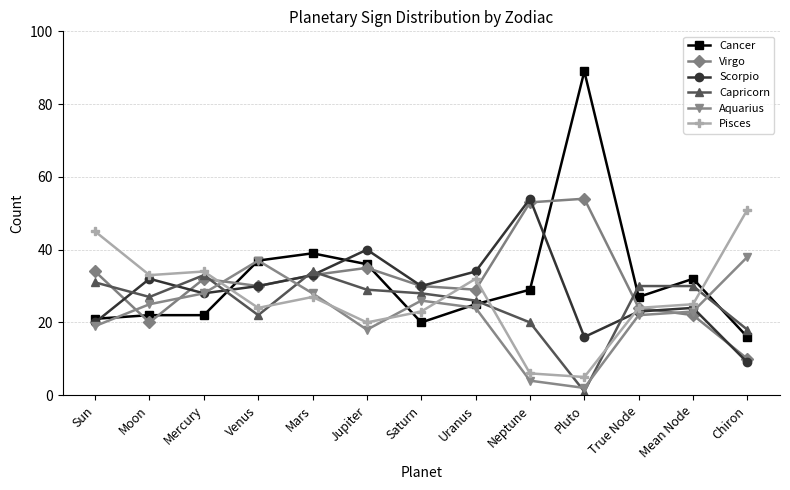

Reading left to right, list all the values displayed in this chart.

Cancer: 21	22	22	37	39	36	20	25	29	89	27	32	16
Virgo: 34	20	32	30	33	35	30	29	53	54	24	22	10
Scorpio: 20	32	28	30	33	40	30	34	54	16	23	24	9
Capricorn: 31	27	33	22	34	29	28	26	20	1	30	30	18
Aquarius: 19	25	28	37	28	18	26	24	4	2	22	23	38
Pisces: 45	33	34	24	27	20	23	32	6	5	24	25	51